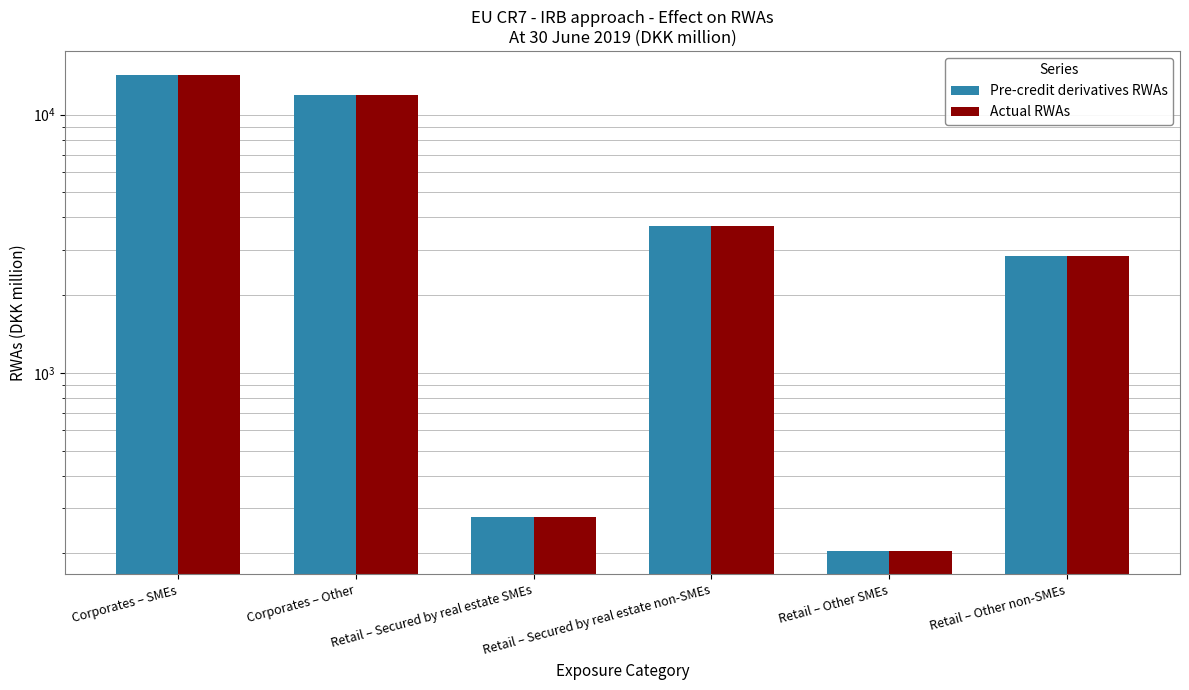

Is it true that Actual RWAs equals 21114 at Corporates – SMEs?

False